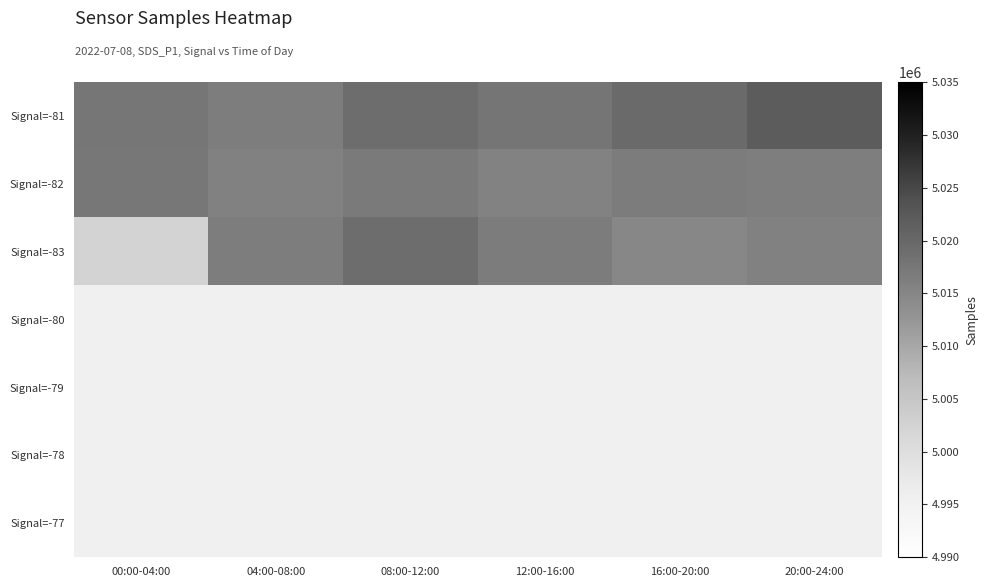

How many categories are shown in the chart?

6